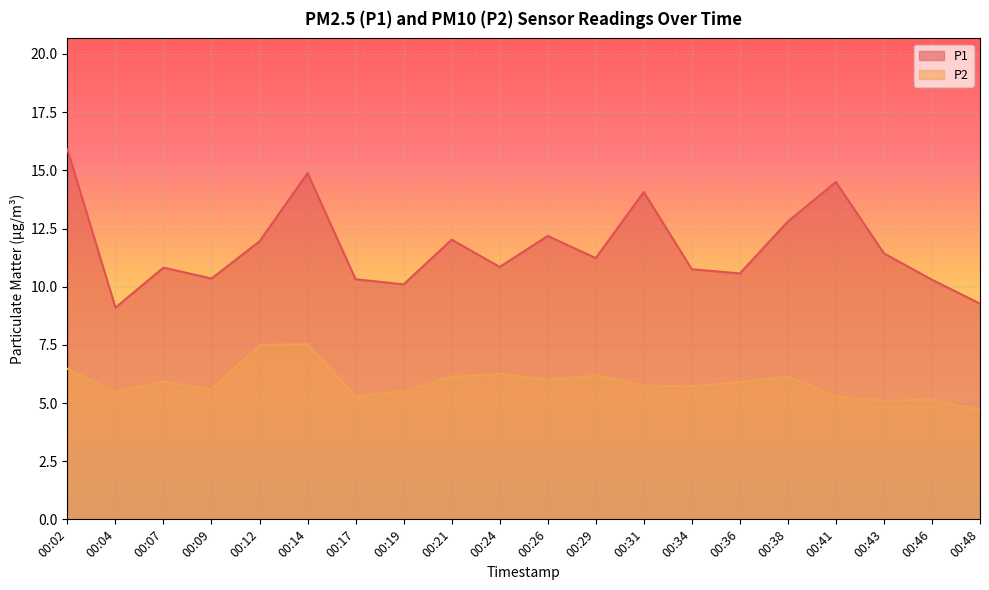

Which has a higher value, 00:43 or 00:17?

00:43